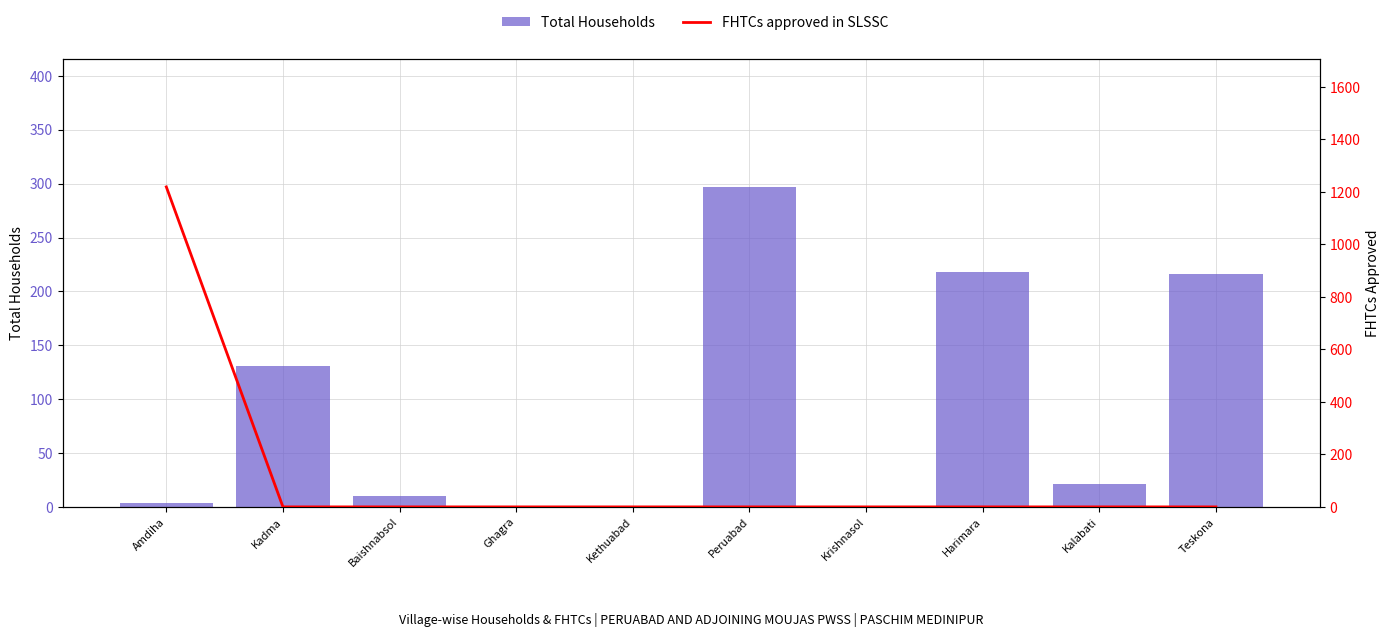

What position from the right is Harimara?

3